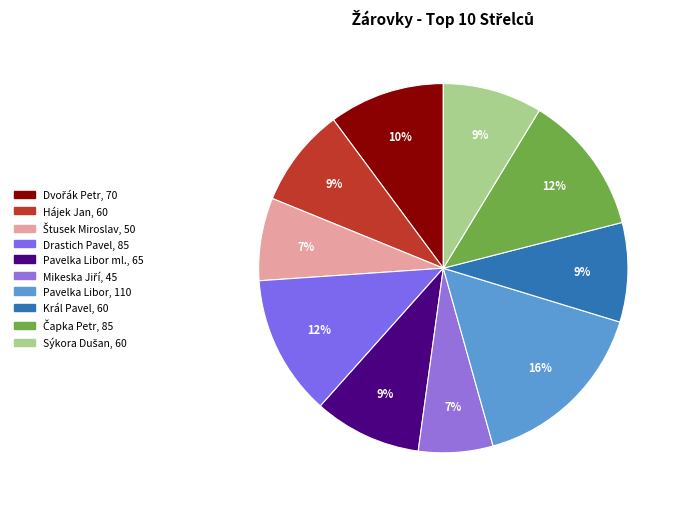

To the nearest percent, what is the average slice percentage?

10%